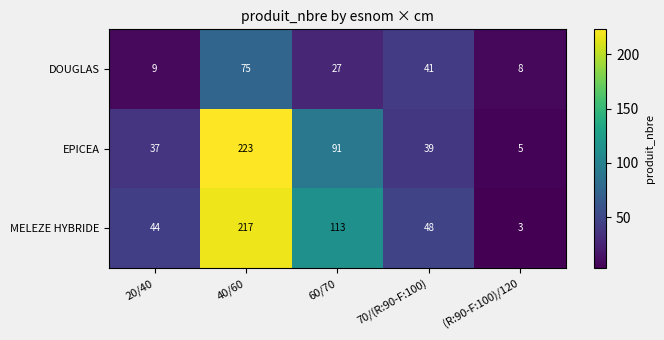

Read the DOUGLAS value at (R:90-F:100)/120.

8